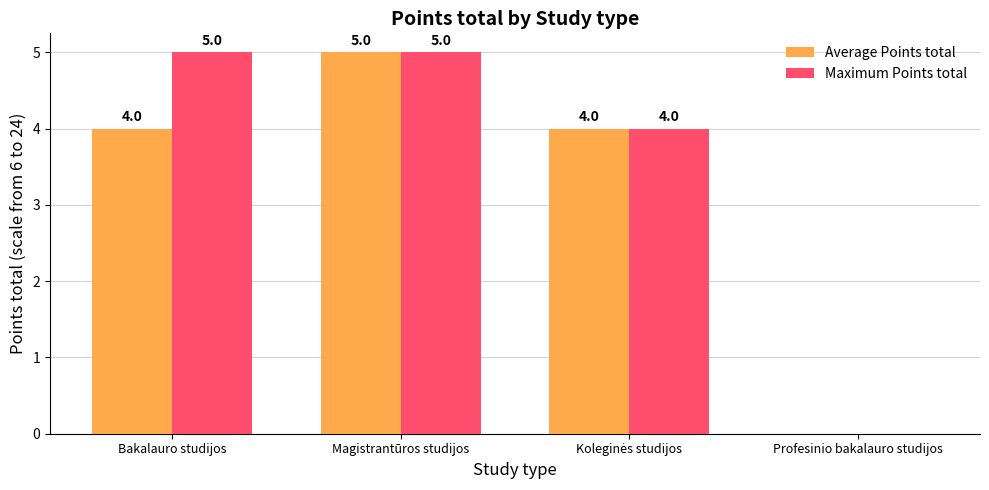

Which series has the largest total across all categories?

Maximum Points total